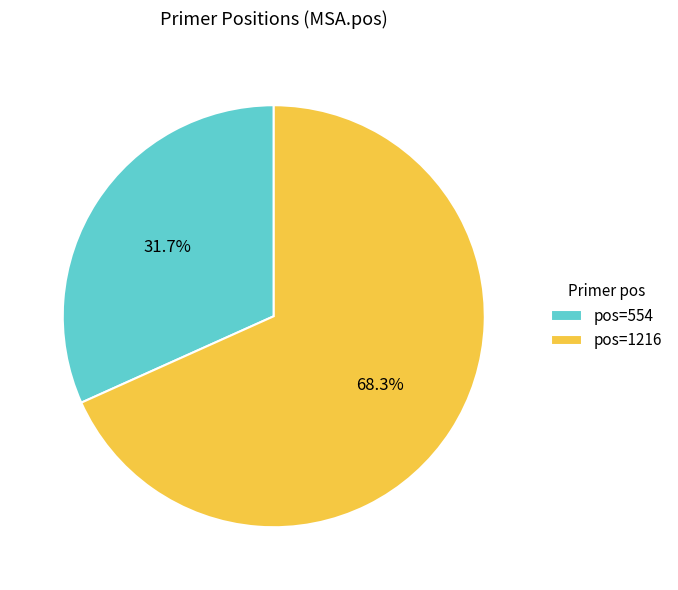

Which slice is the smallest?

pos=554